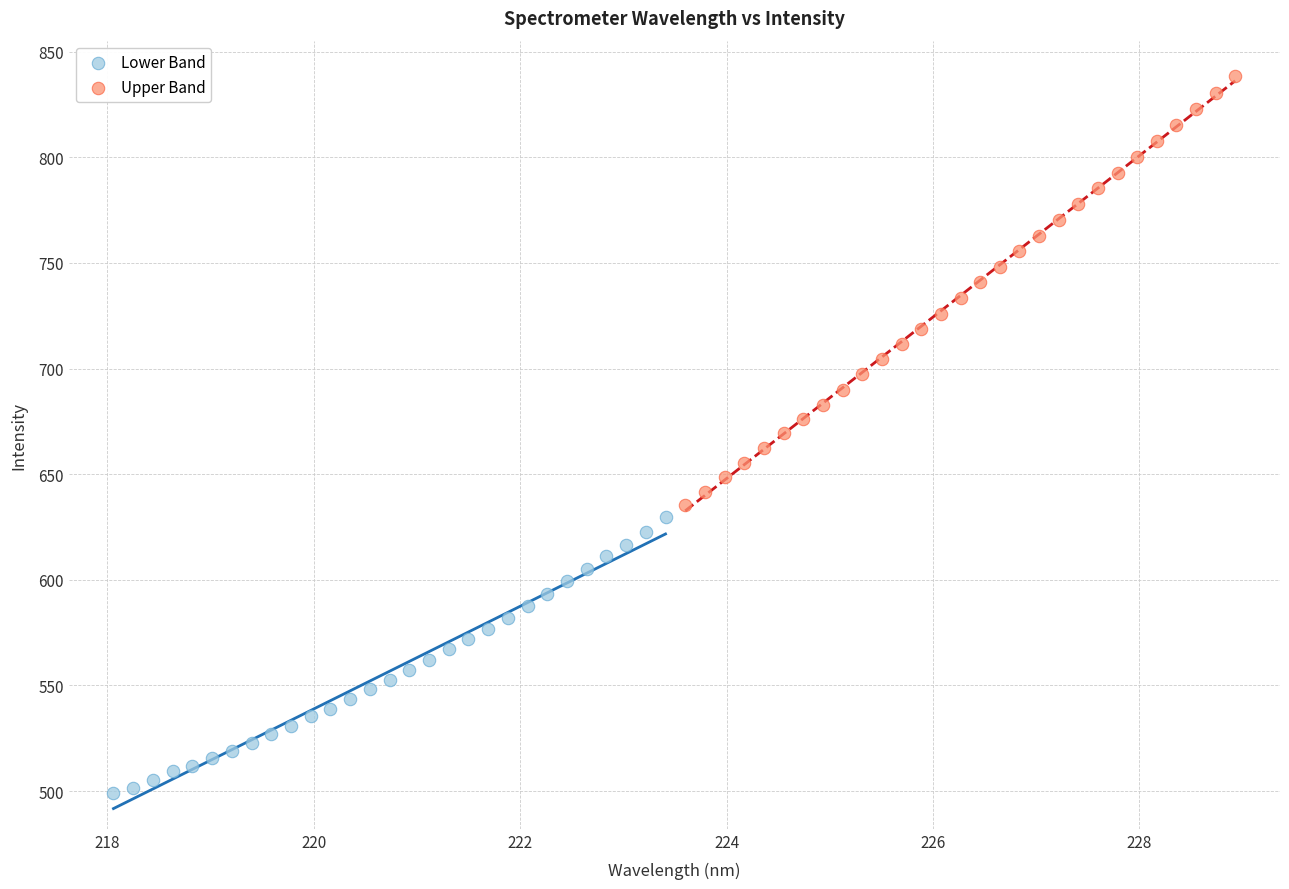

Which series has the widest spread of Y values?

Upper Band